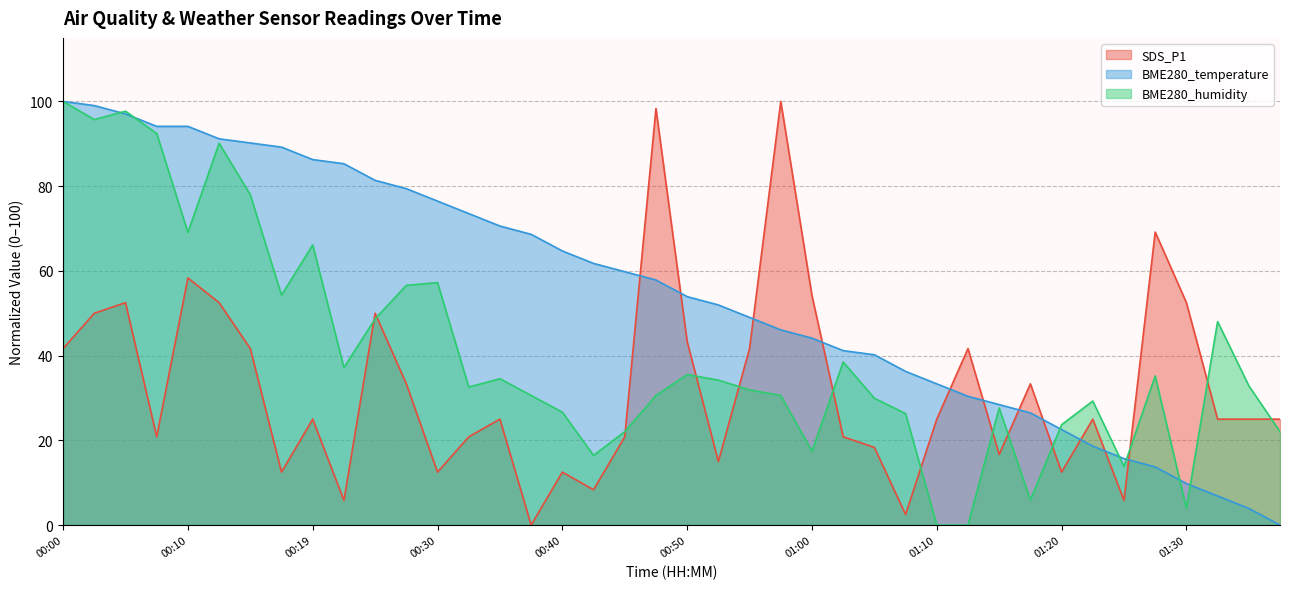

Is the value of BME280_humidity at 00:10 greater than the value of BME280_temperature at 01:03?

Yes